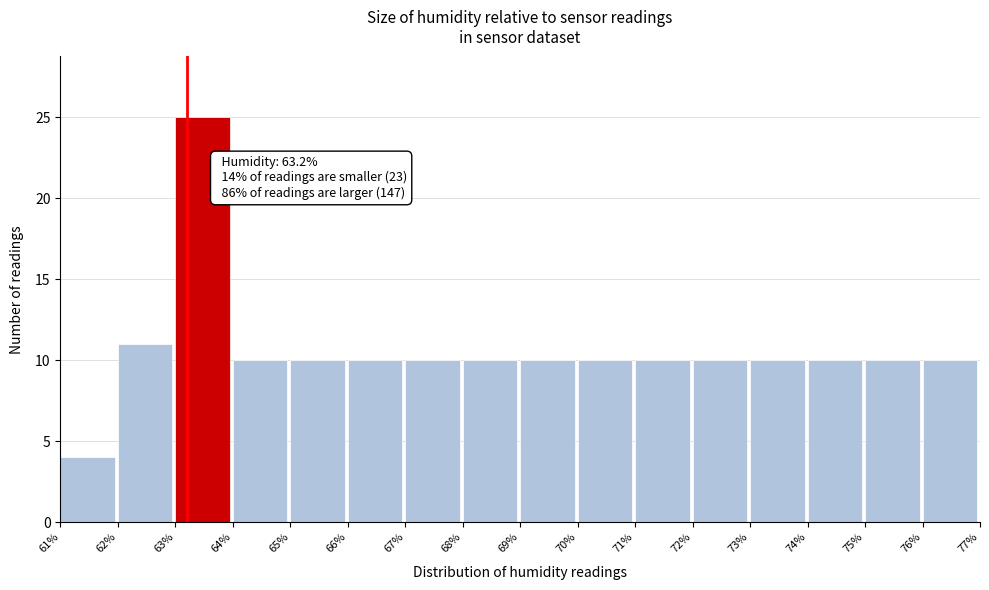

Which range on the x-axis has the tallest bar?

63% to 64%